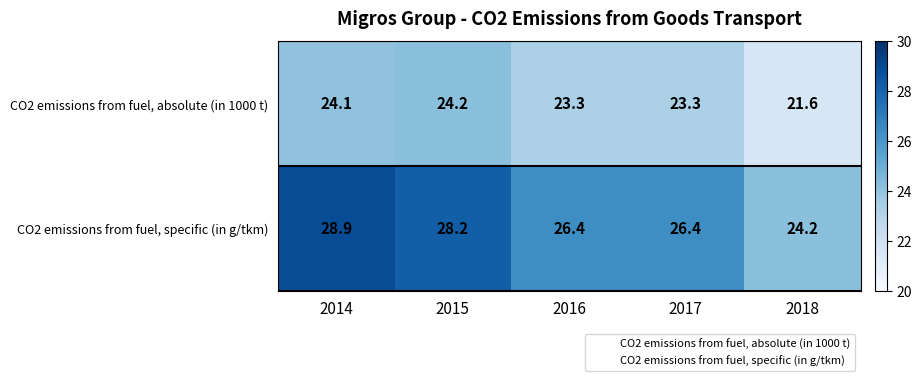

Reading left to right, what are all the values shown in this chart?

CO2 emissions from fuel, absolute (in 1000 t): 24.1	24.2	23.3	23.3	21.6
CO2 emissions from fuel, specific (in g/tkm): 28.9	28.2	26.4	26.4	24.2